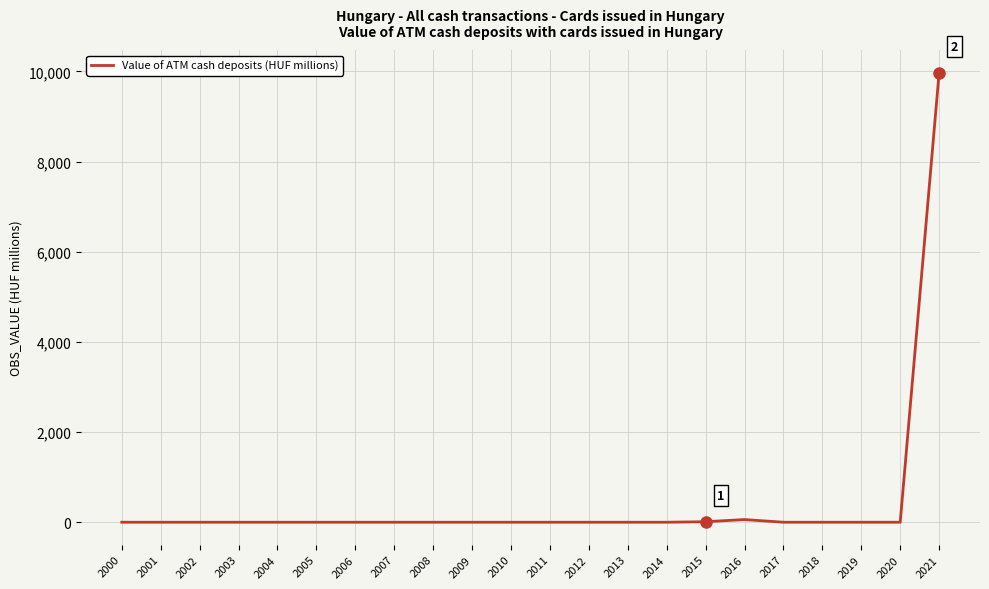

Which label corresponds to the largest value in the chart?

2021